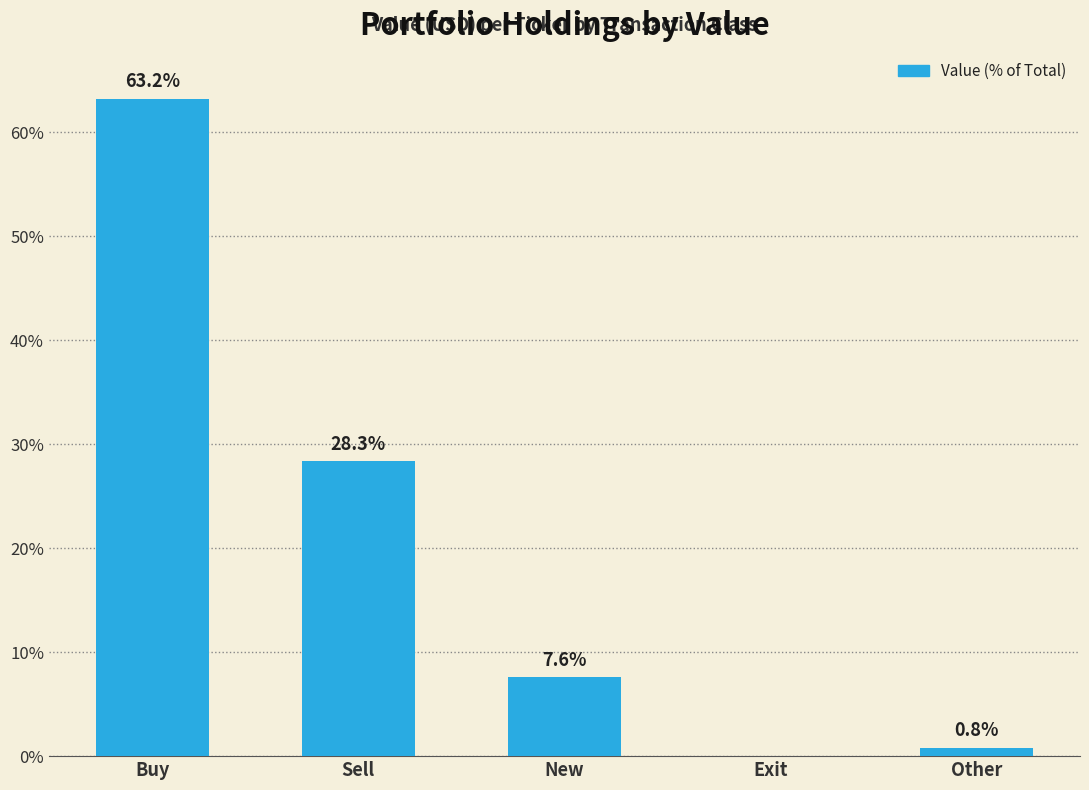

Reading left to right, list all the values displayed in this chart.

63.2	28.3	7.6	0.0	0.8